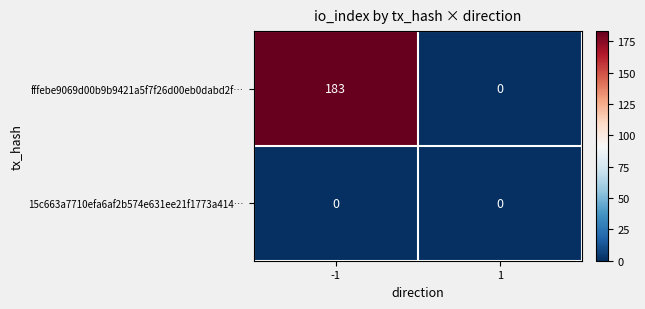

Count the number of data series in this chart.

2